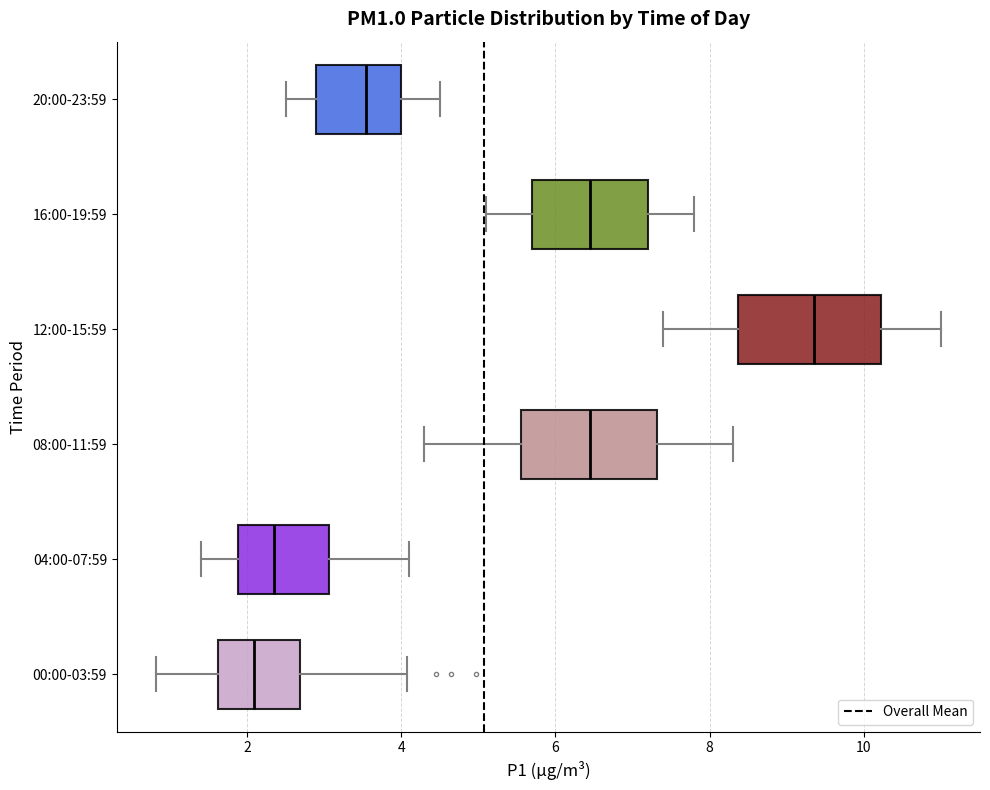

Which box's median line is the furthest to the right?

12:00-15:59